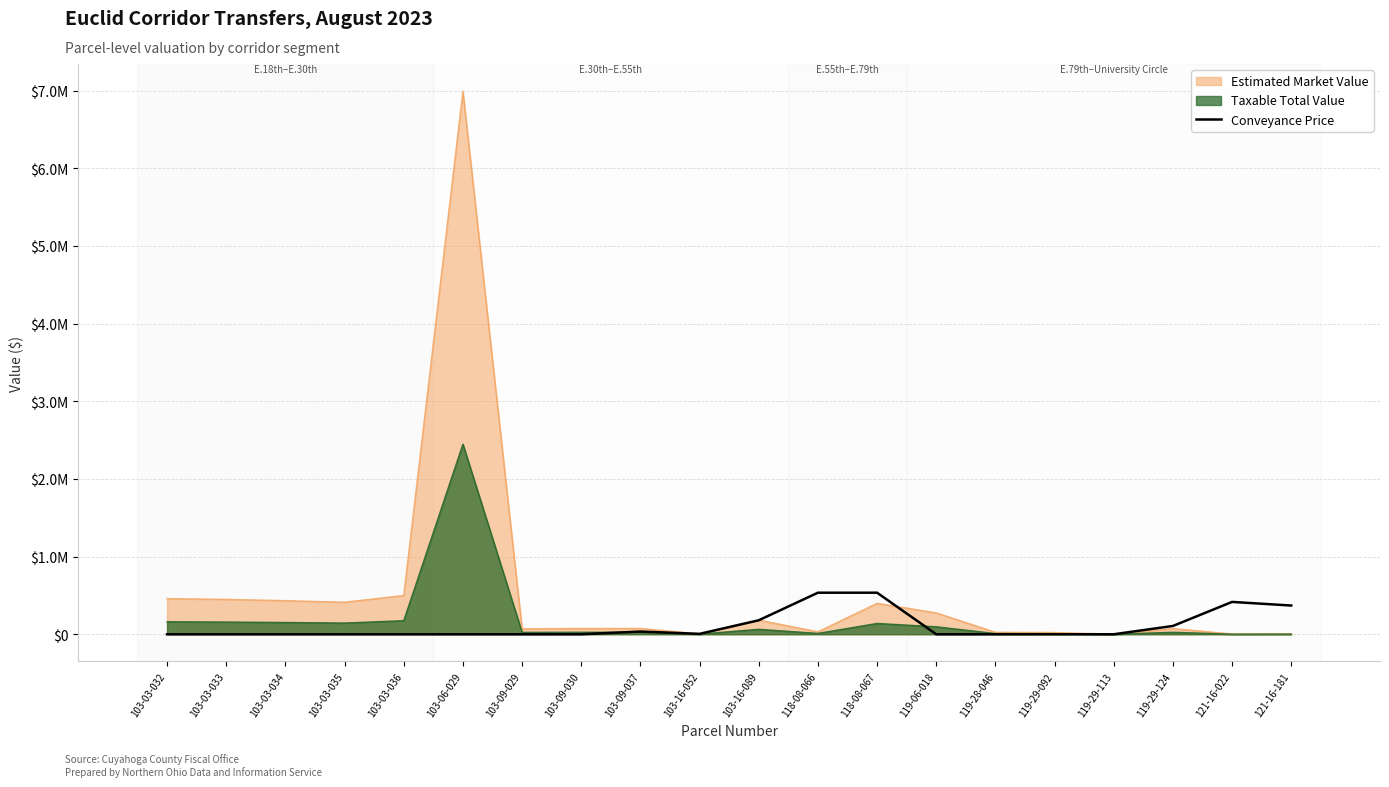

Does the chart display data point markers on the line(s)?

No